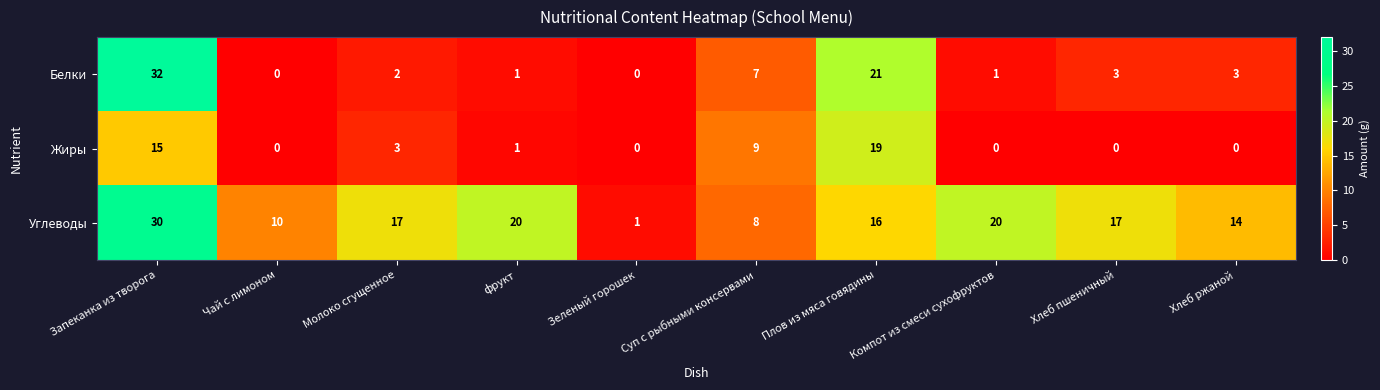

Where is Белки nearest to the value 16?

Плов из мяса говядины